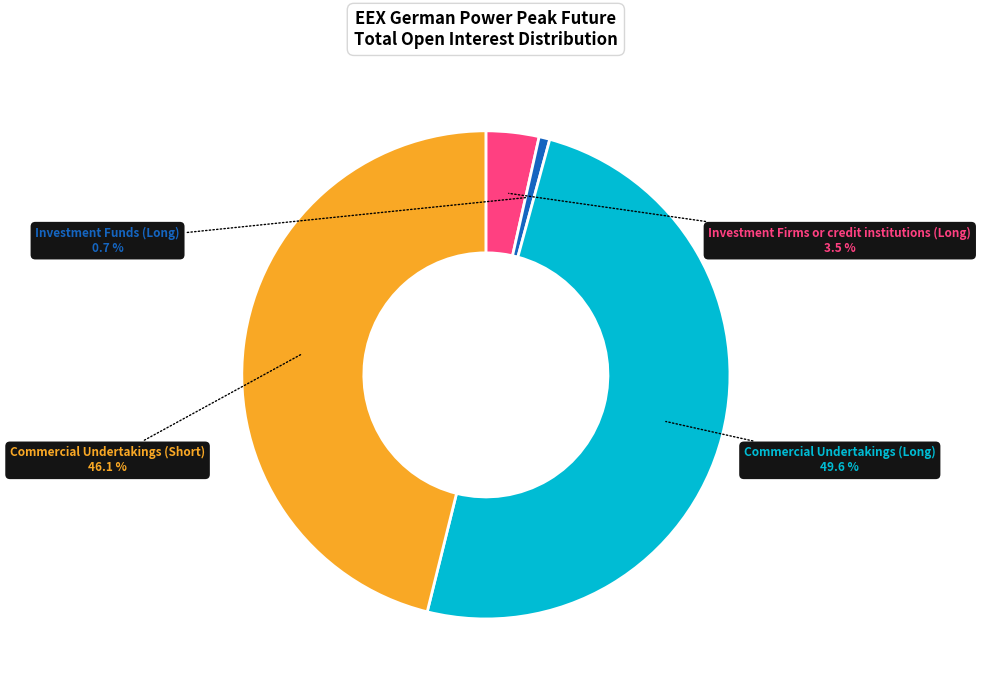

Count the number of slices in the pie.

4